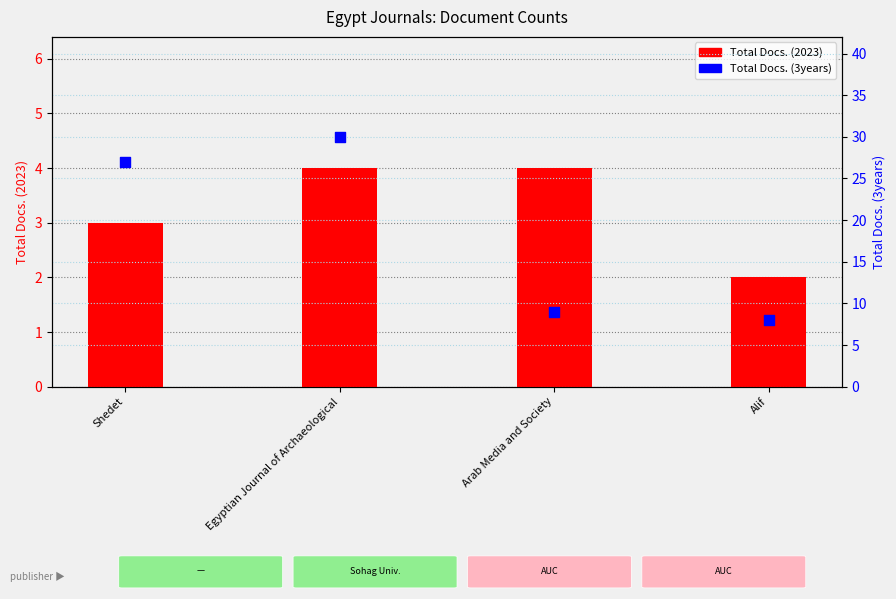

Which series has the largest total across all categories?

Total Docs. (3years)